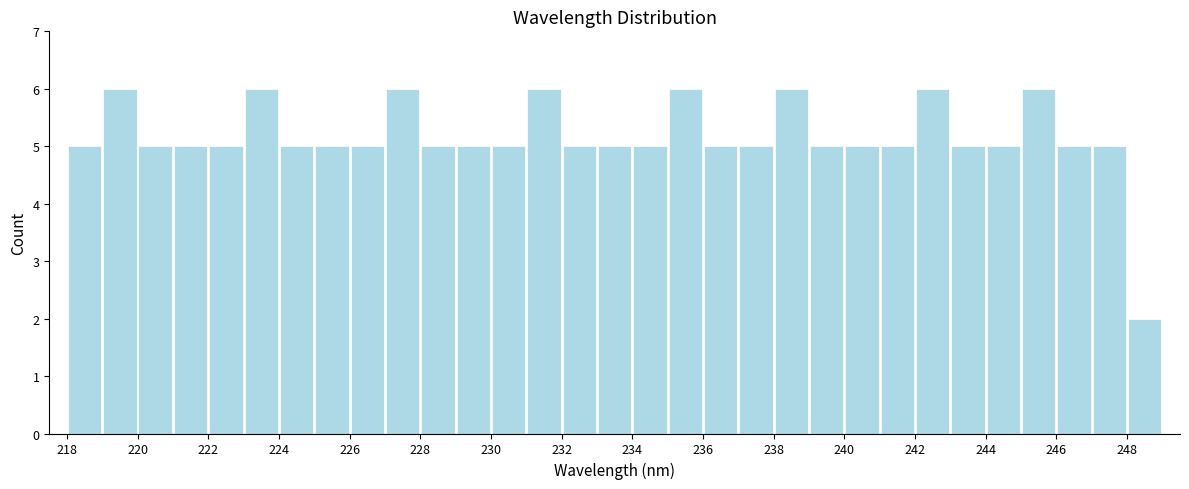

What is the height of the bar covering 221 to 222 on the x-axis? The values are not printed on the chart, so give them approximately, as read against the axis.

5